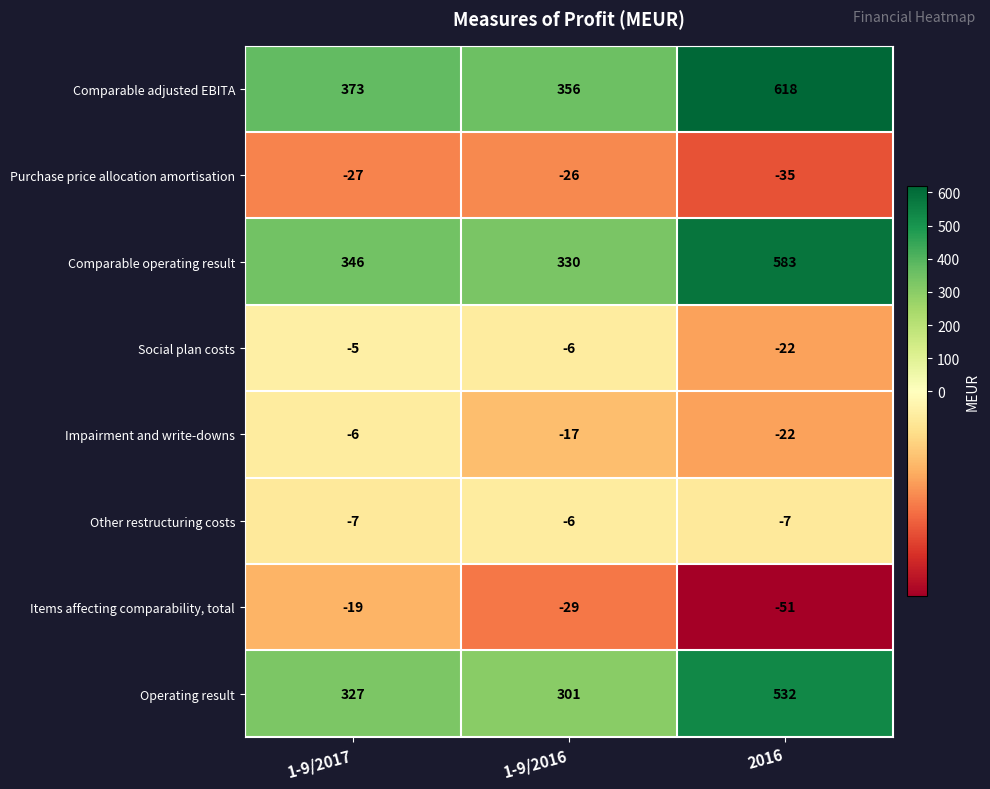

Which series has the largest total across all categories?

Comparable adjusted EBITA